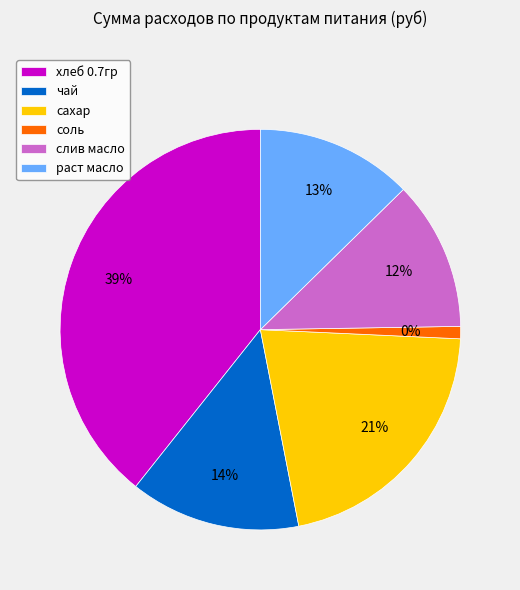

Which slice is the largest?

хлеб 0.7гр